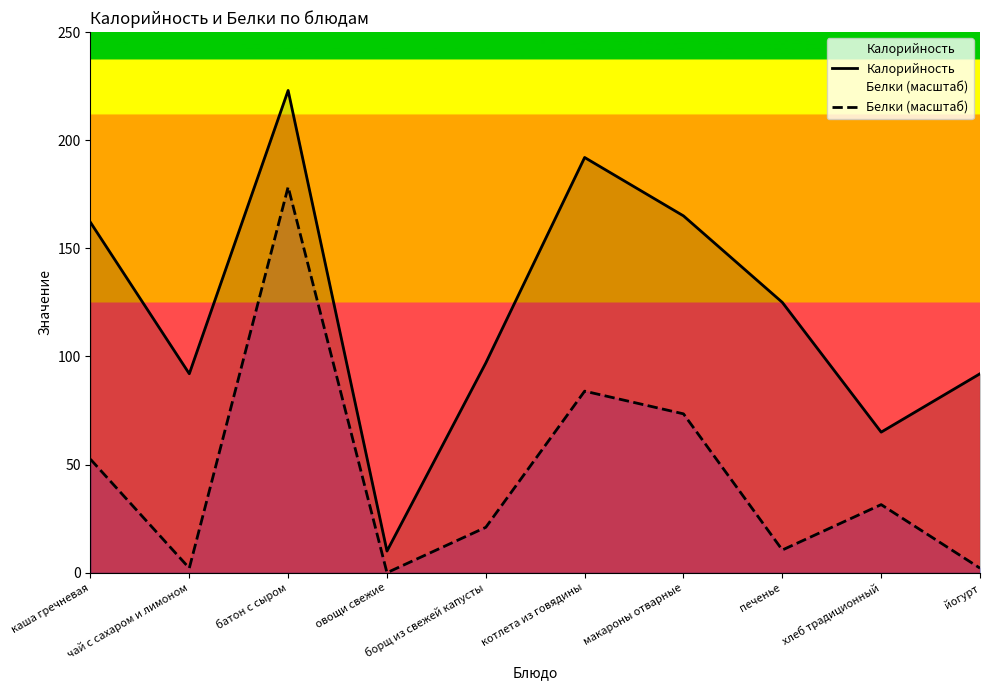

What is the spread (max minus min) of values at печенье?

114.5